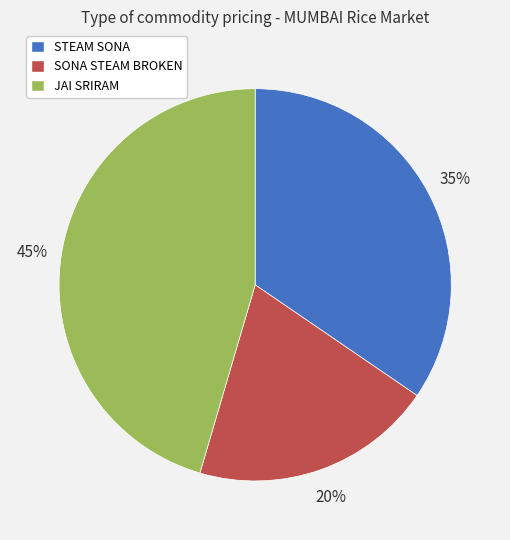

To the nearest percent, what is the difference between the largest and smallest slice percentages?

25%